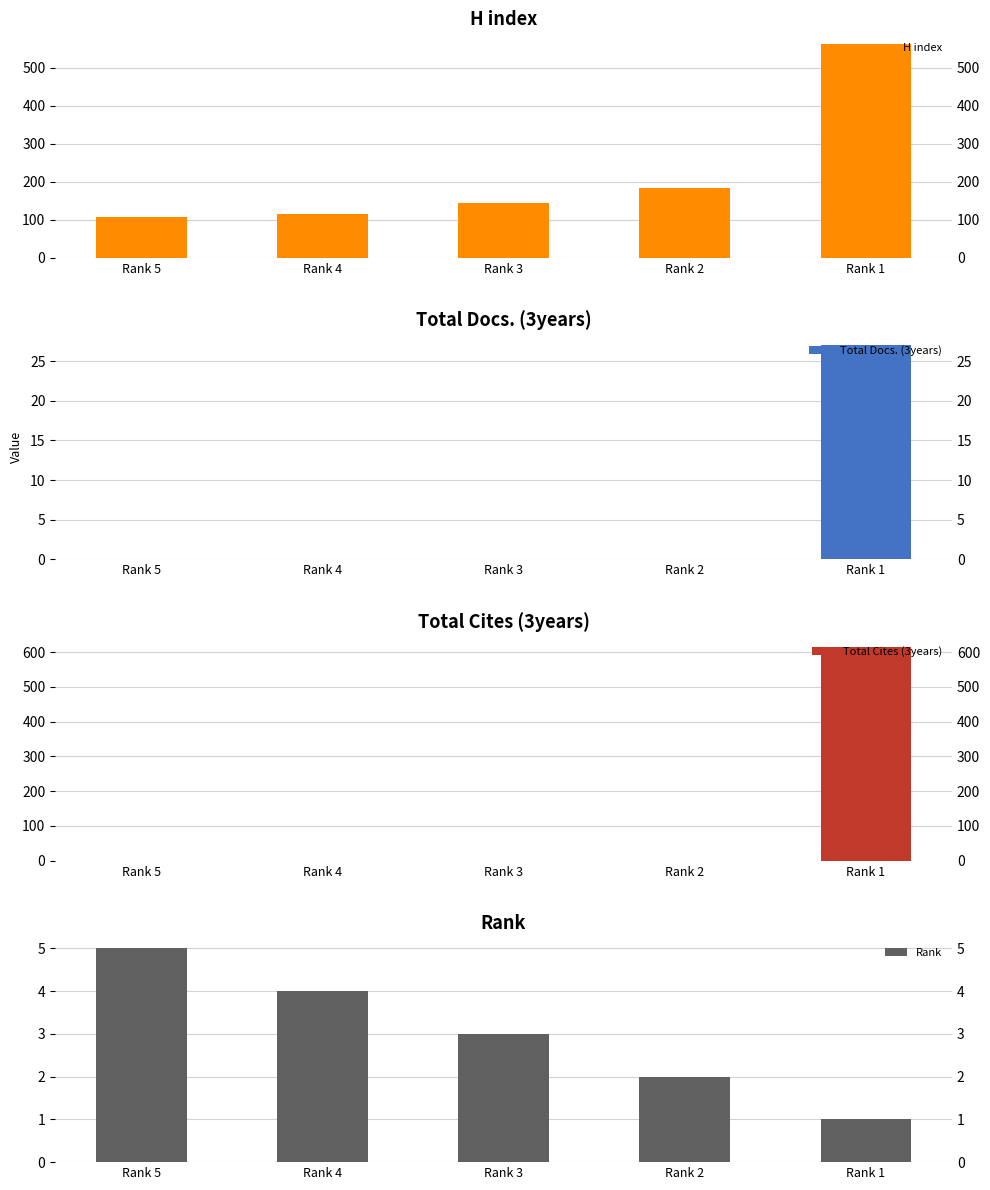

At which label is Rank closest to 3?

Rank 3